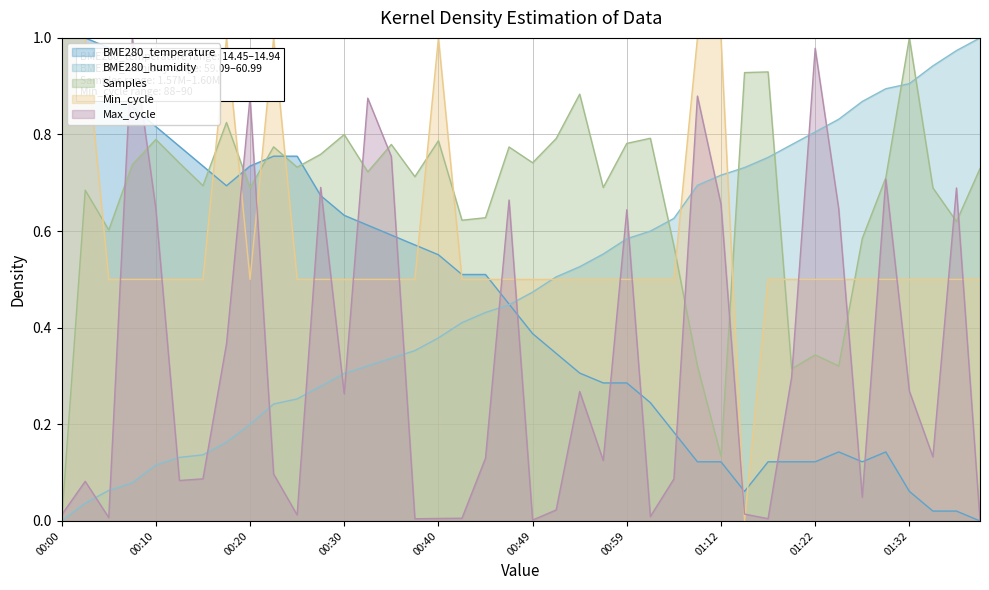

What is the maximum value for Max_cycle?

1.0